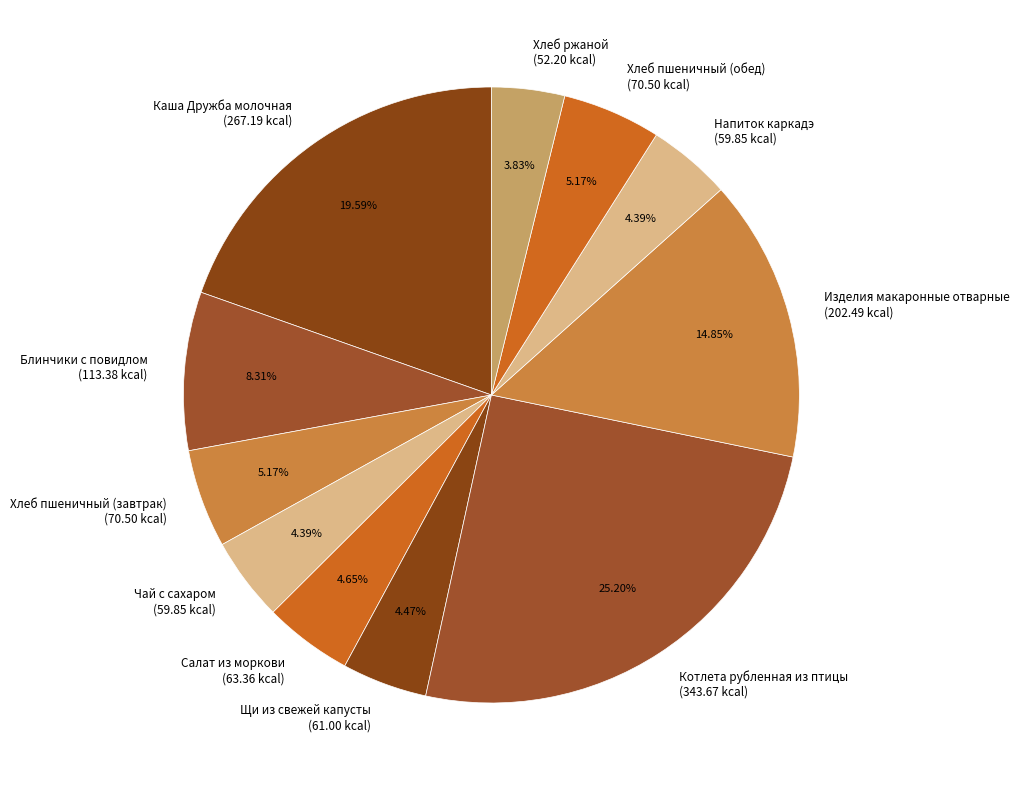

To the nearest percent, what is the average slice percentage?

9%